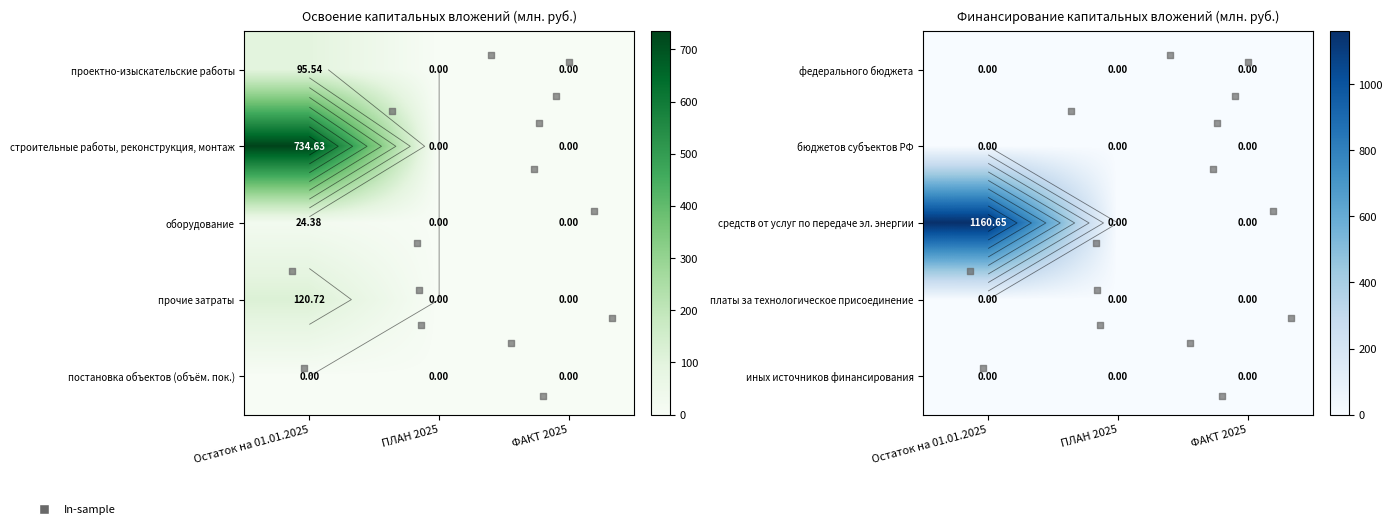

The проектно-изыскательские работы series shows 420.1 at Остаток на 01.01.2025. True or false?

False